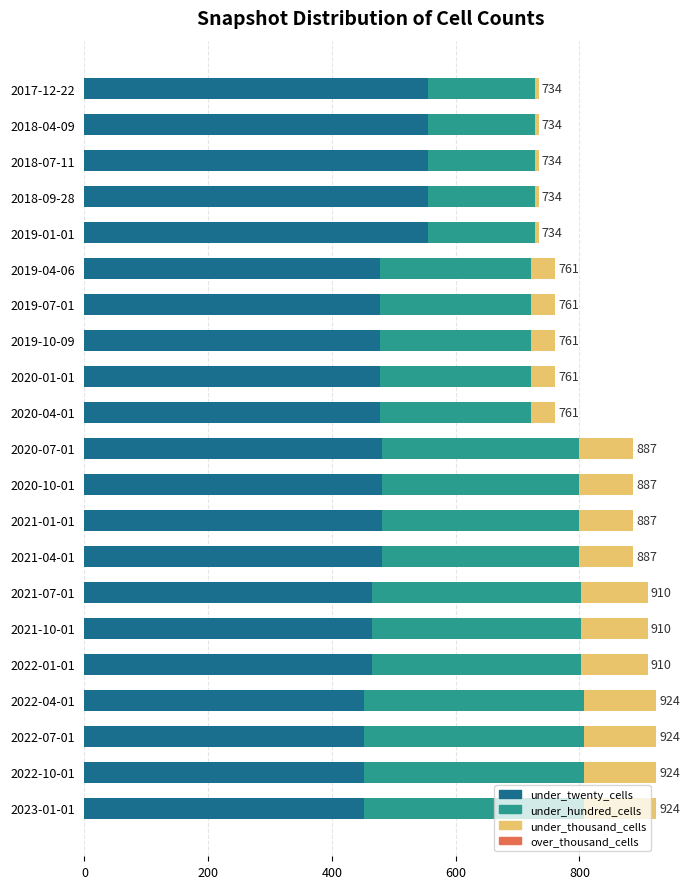

The value of under_twenty_cells at 2018-04-09 is 139. True or false?

False